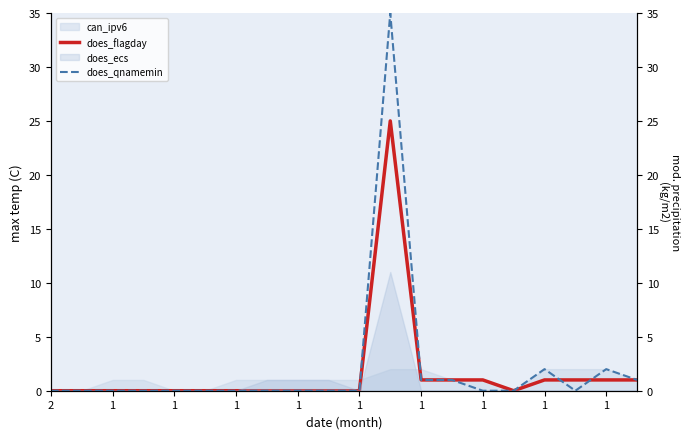

What is the difference between the does_qnamemin values at 19 and 14?

1